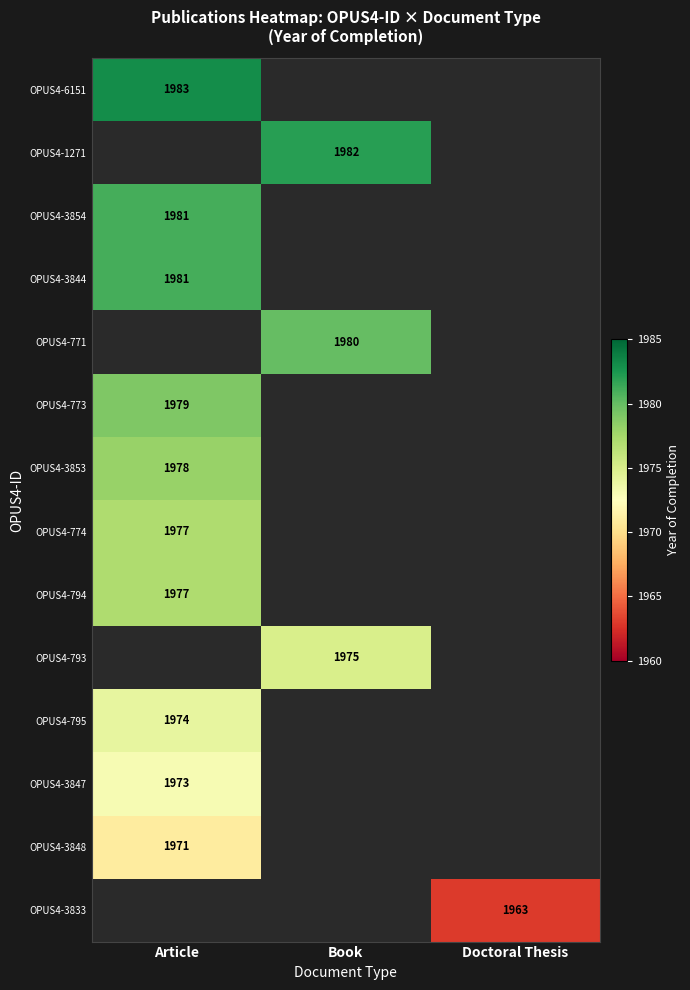

The OPUS4-795 series shows 1974 at Article. True or false?

True